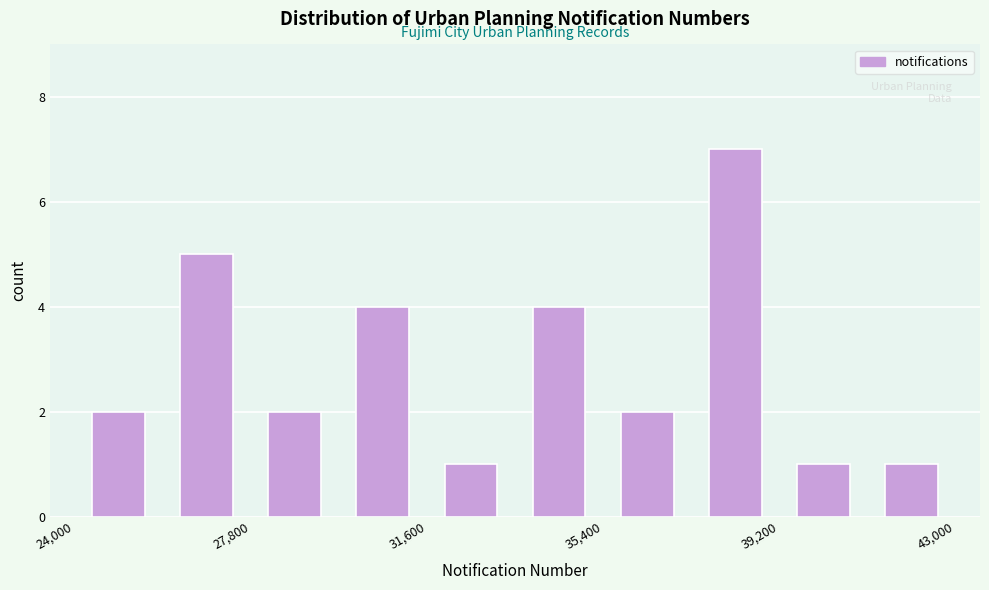

Read against the x-axis, roughly where is the centre of the tallest bar?

38500